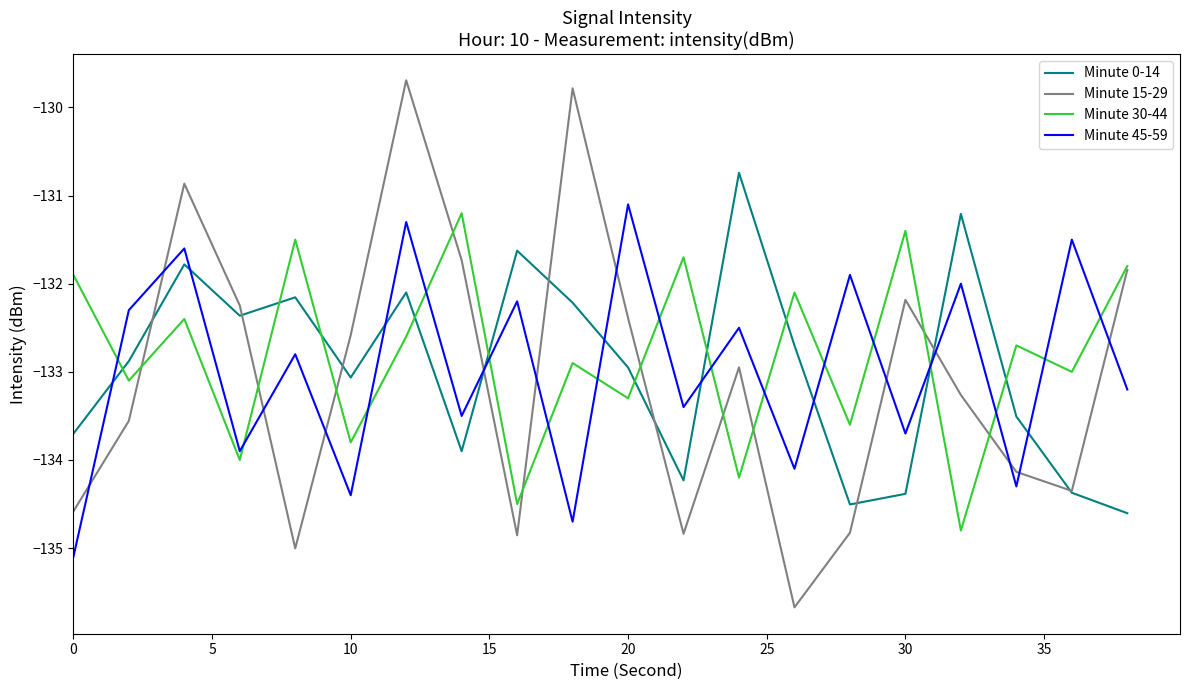

What is the average value of the Minute 0-14 series?

-132.9